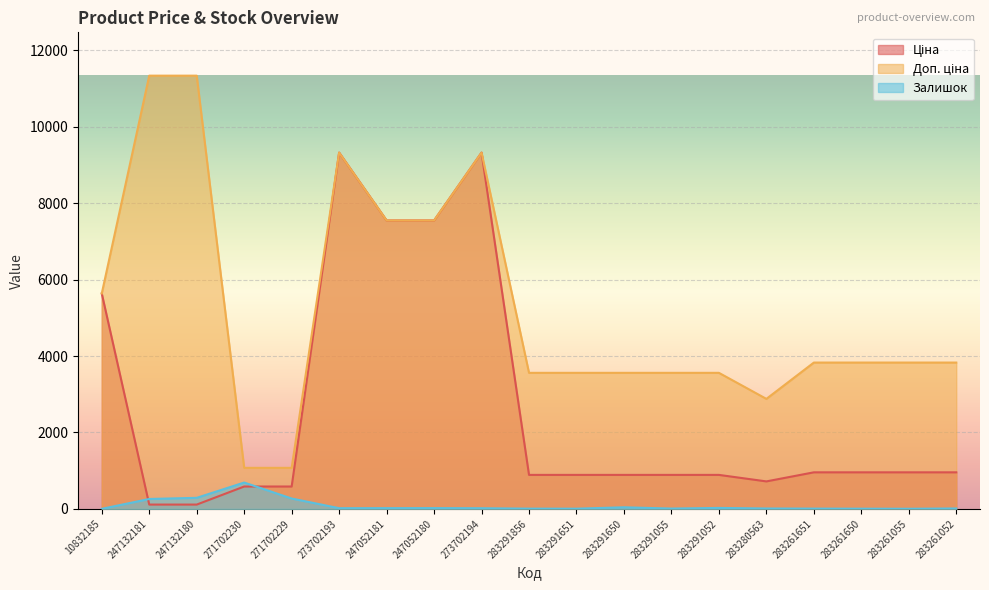

What is the greatest value displayed?

11334.0